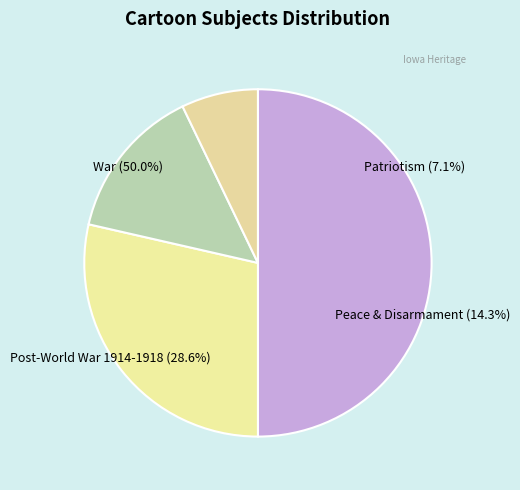

Is there a majority slice in this chart?

No